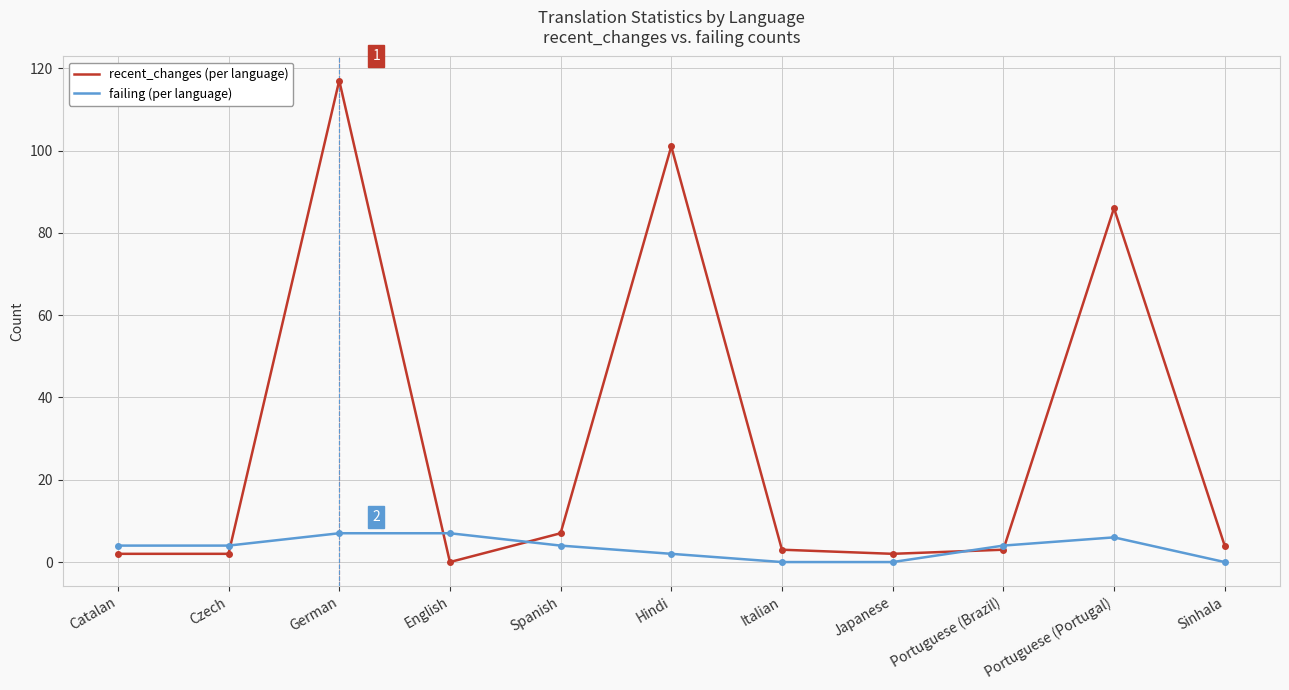

What is the spread (max minus min) of values at Italian?

3